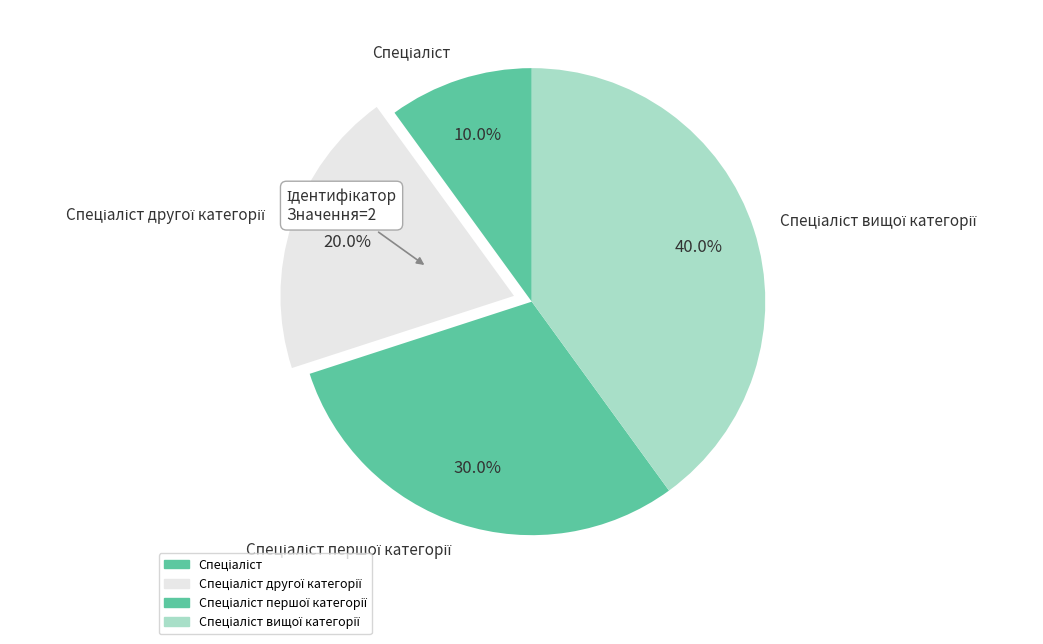

How many segments does this pie chart have?

4